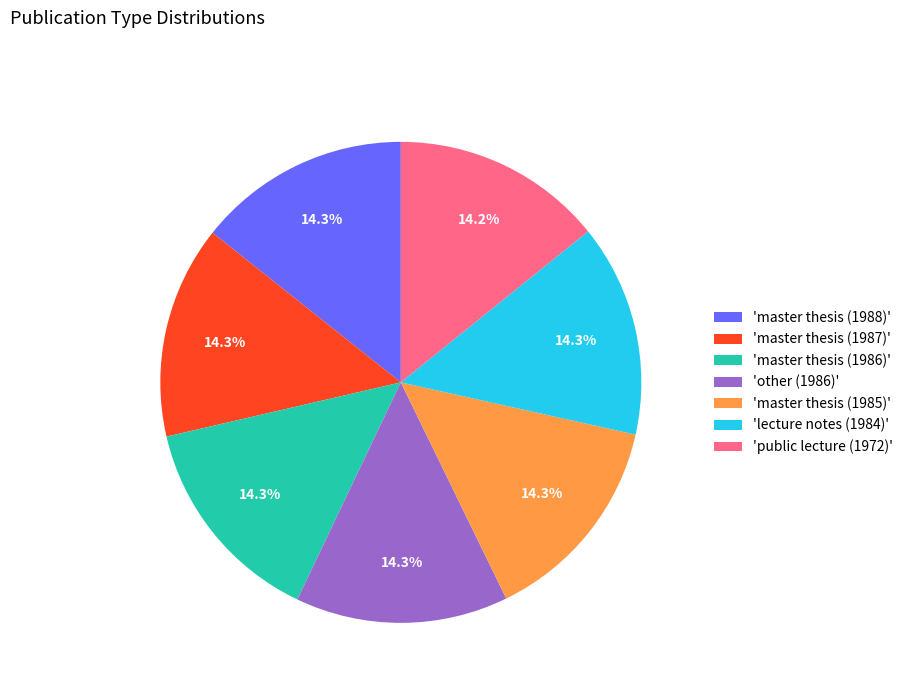

What portion of the pie excludes 'other (1986)'?

85.7%